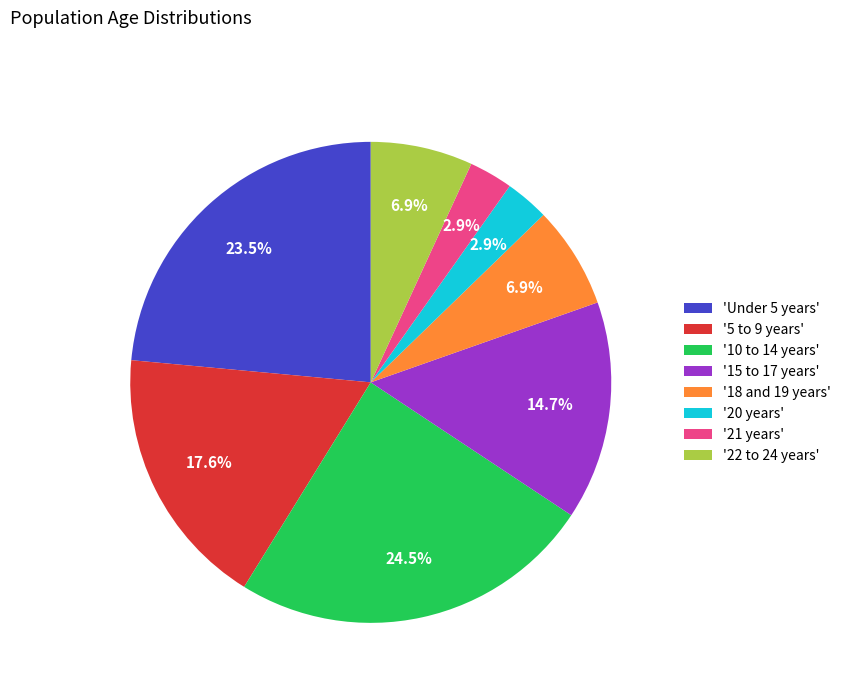

Approximately how many times larger is the value at 'Under 5 years' compared to '18 and 19 years'?

3.4